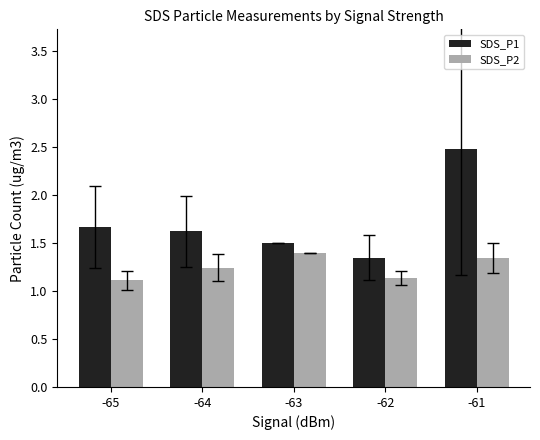

What is the value of the SDS_P2 bar at the 4th from the left?

1.1